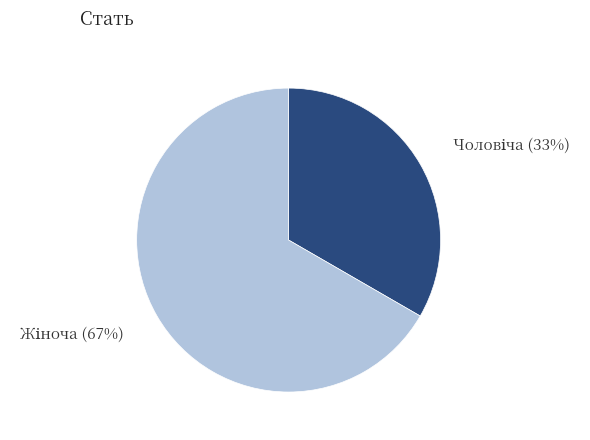

Is there a majority slice in this chart?

Yes